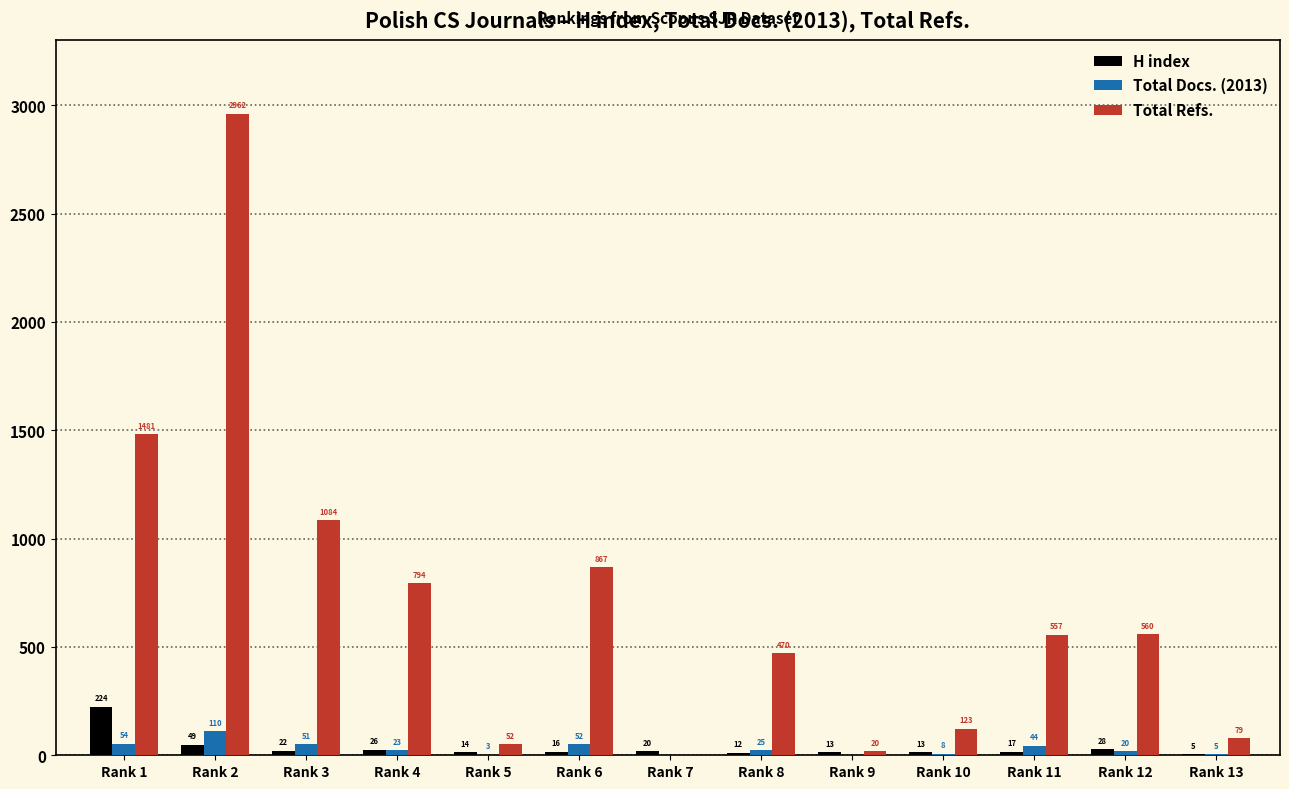

Which category has the highest value in the Total Docs. (2013) series?

Rank 2